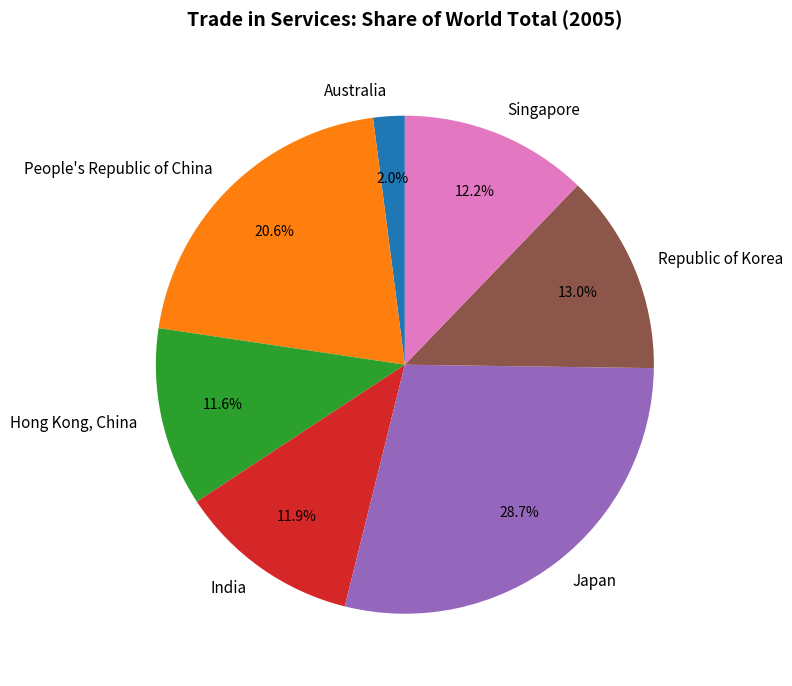

What is the ratio of the value at India to the value at Hong Kong, China?

1.0